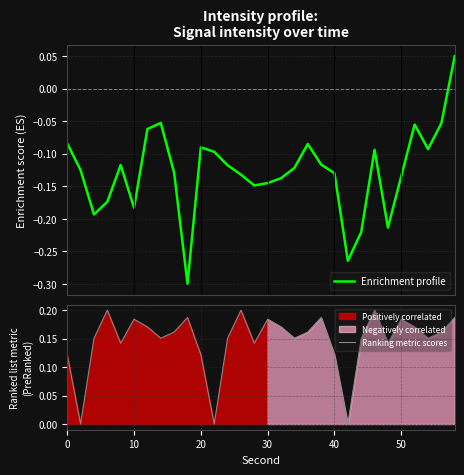

What is the difference between the maximum and second lowest values in the Ranking metric scores series?

0.2